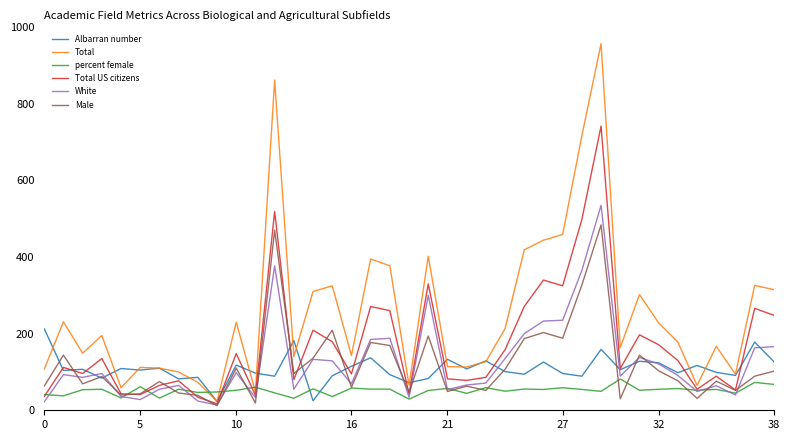

List the series in order of their peak value, highest first.

Total, Total US citizens, White, Male, Albarran number, percent female